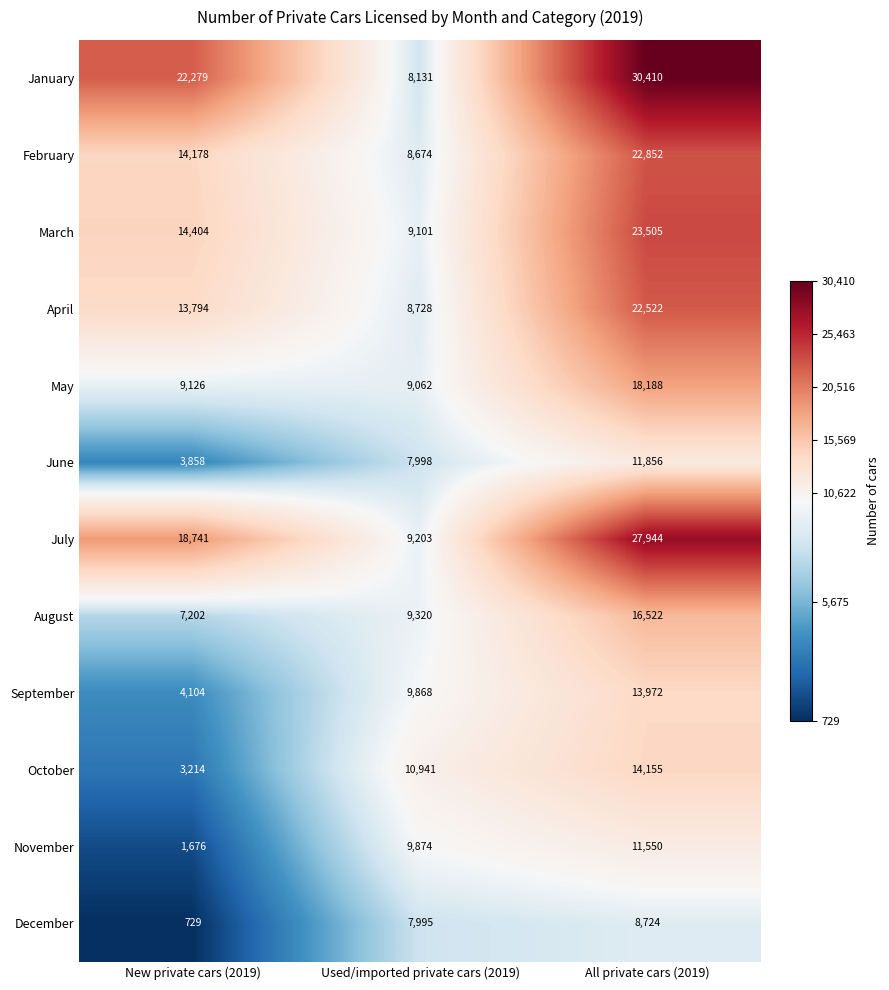

What is the spread (max minus min) of values at All private cars (2019)?

21686